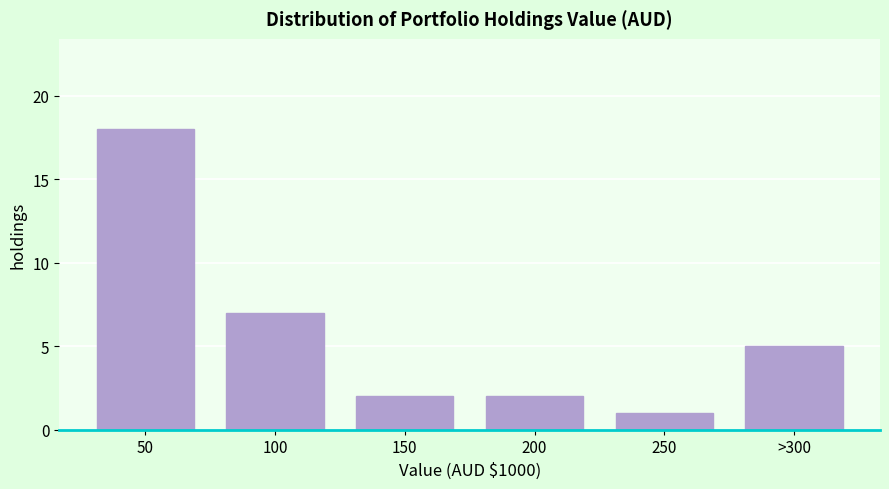

Reading right to left, list all the values displayed in this chart.

5	1	2	2	7	18